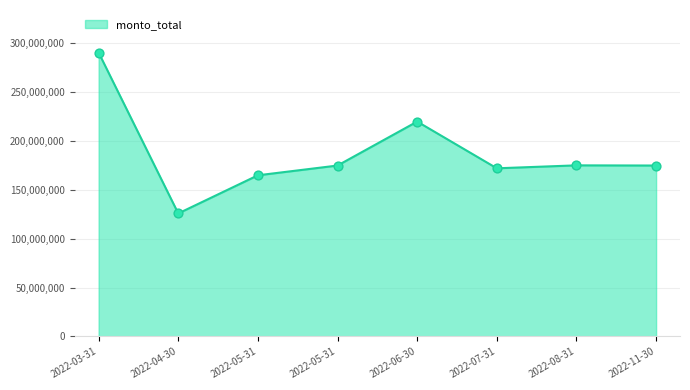

How many categories are shown in the chart?

8